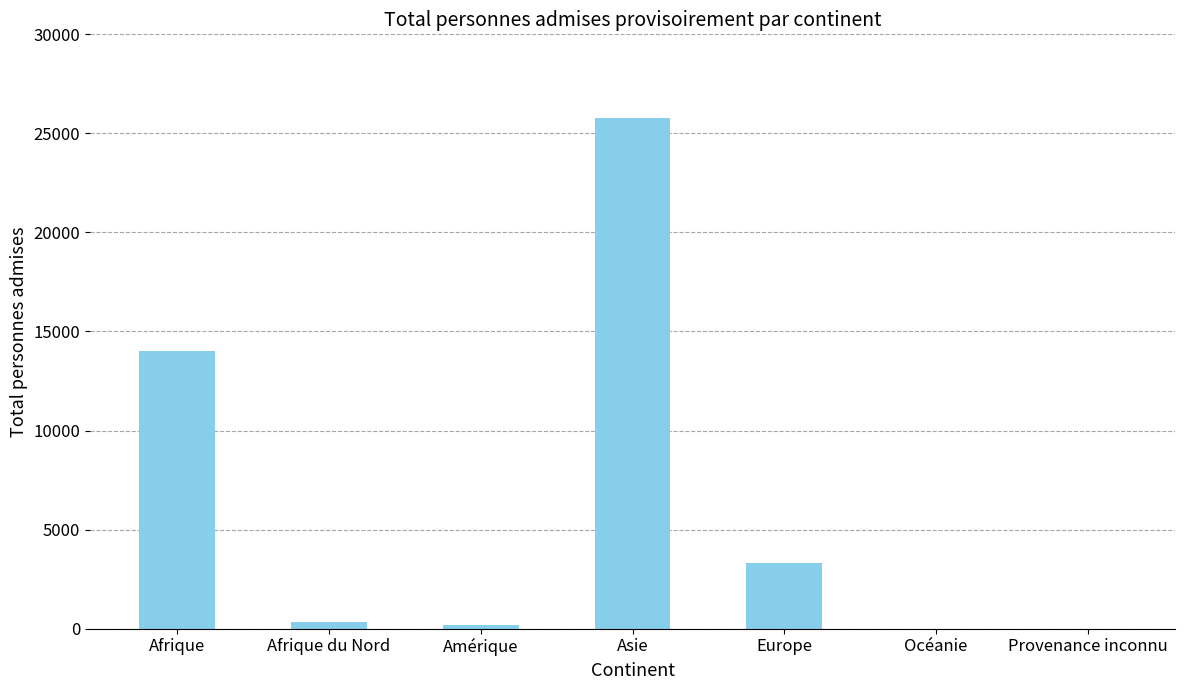

Where is the data nearest to the value 12885?

Afrique